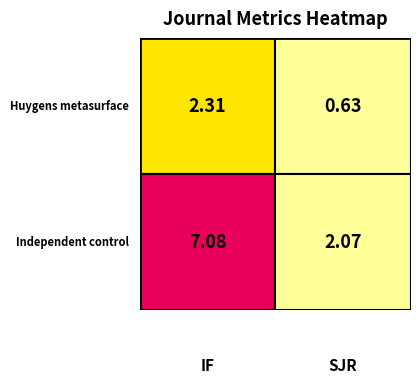

How many categories are shown in the chart?

2